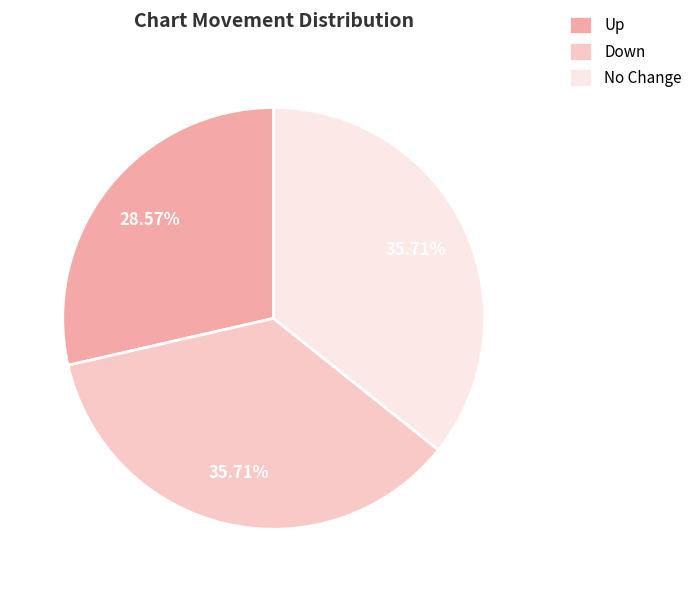

Between Down and Up, which is larger?

Down